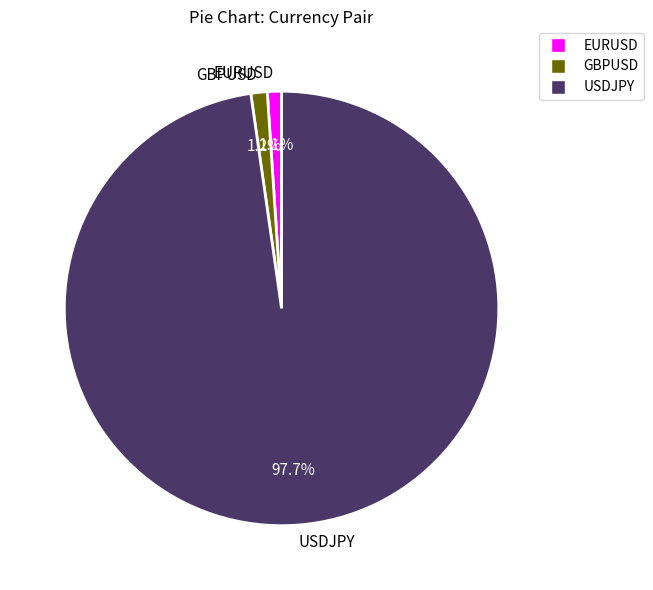

Is EURUSD the majority of the pie?

No